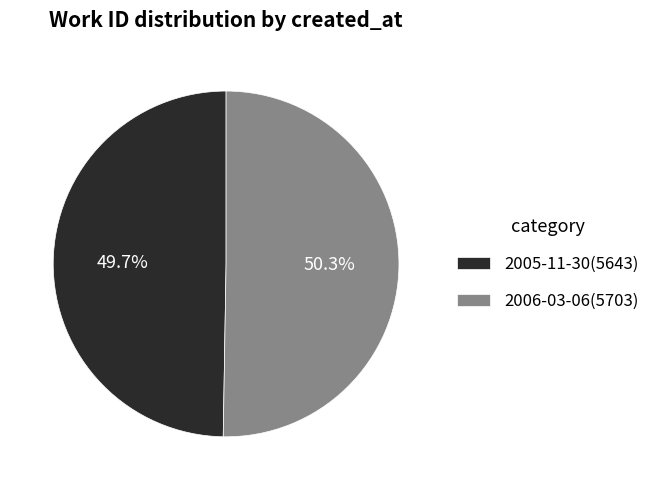

To the nearest percent, what is the combined percentage of 2005-11-30 and 2006-03-06?

100%